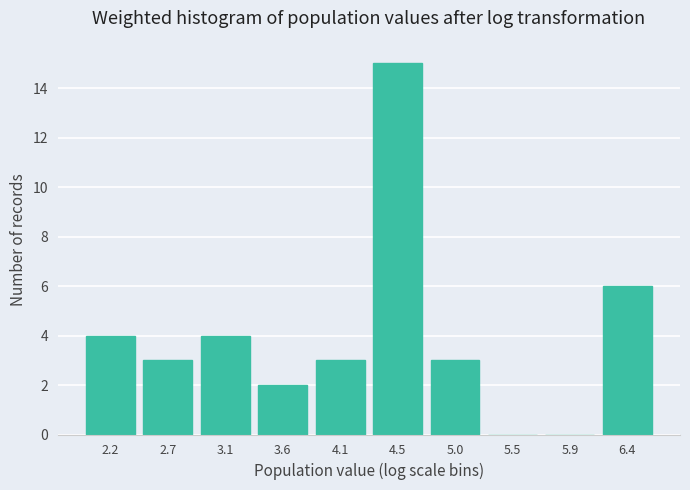

Reading left to right, list every bar in this chart as the range it spans on the x-axis followed by its height. Neither the bar edges nor the heights are printed on the chart, so give them approximately, as read against the axes.

1.95 to 2.40: 4
2.40 to 2.90: 3
2.90 to 3.35: 4
3.35 to 3.80: 2
3.80 to 4.30: 3
4.30 to 4.75: 15
4.75 to 5.20: 3
5.20 to 5.70: 0
5.70 to 6.15: 0
6.15 to 6.60: 6